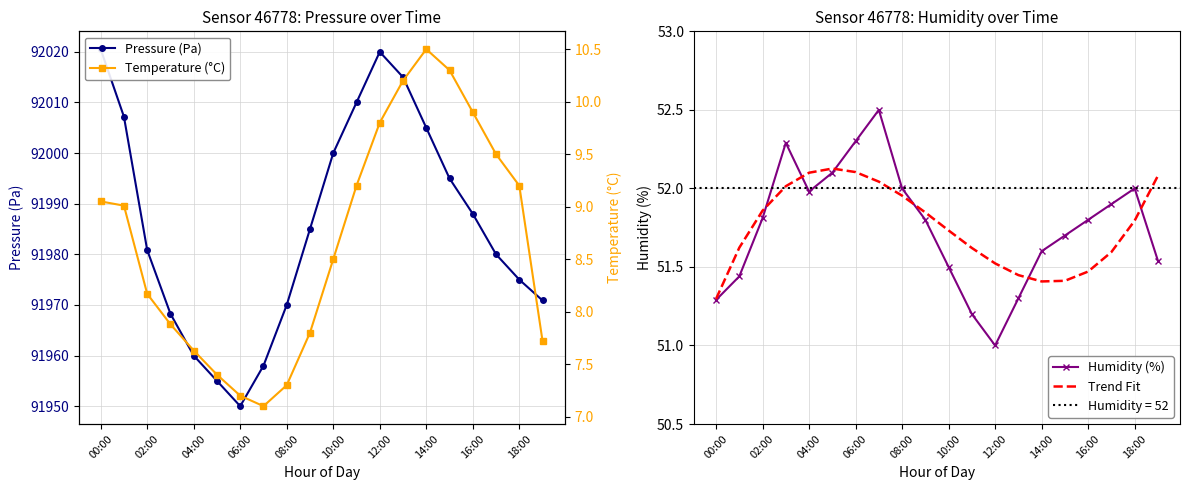

How many intersections are there between Humidity (%) and Trend Fit?

6